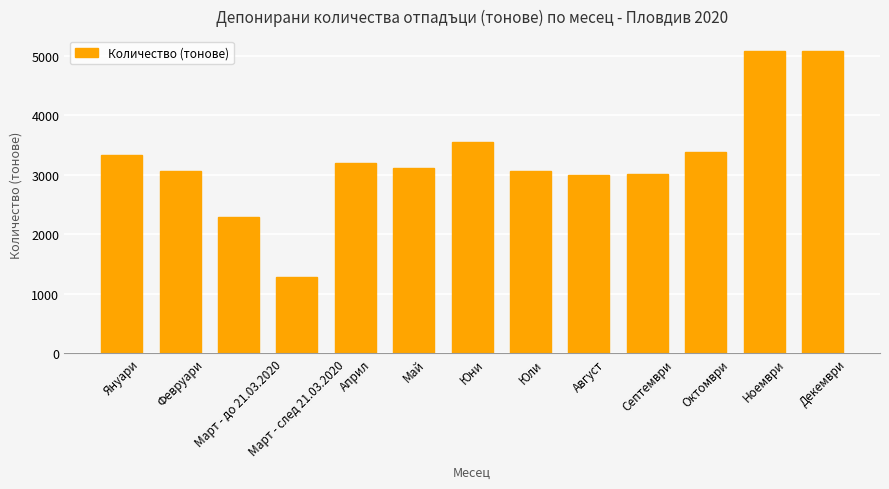

What is the approximate value at Април?

3197.7